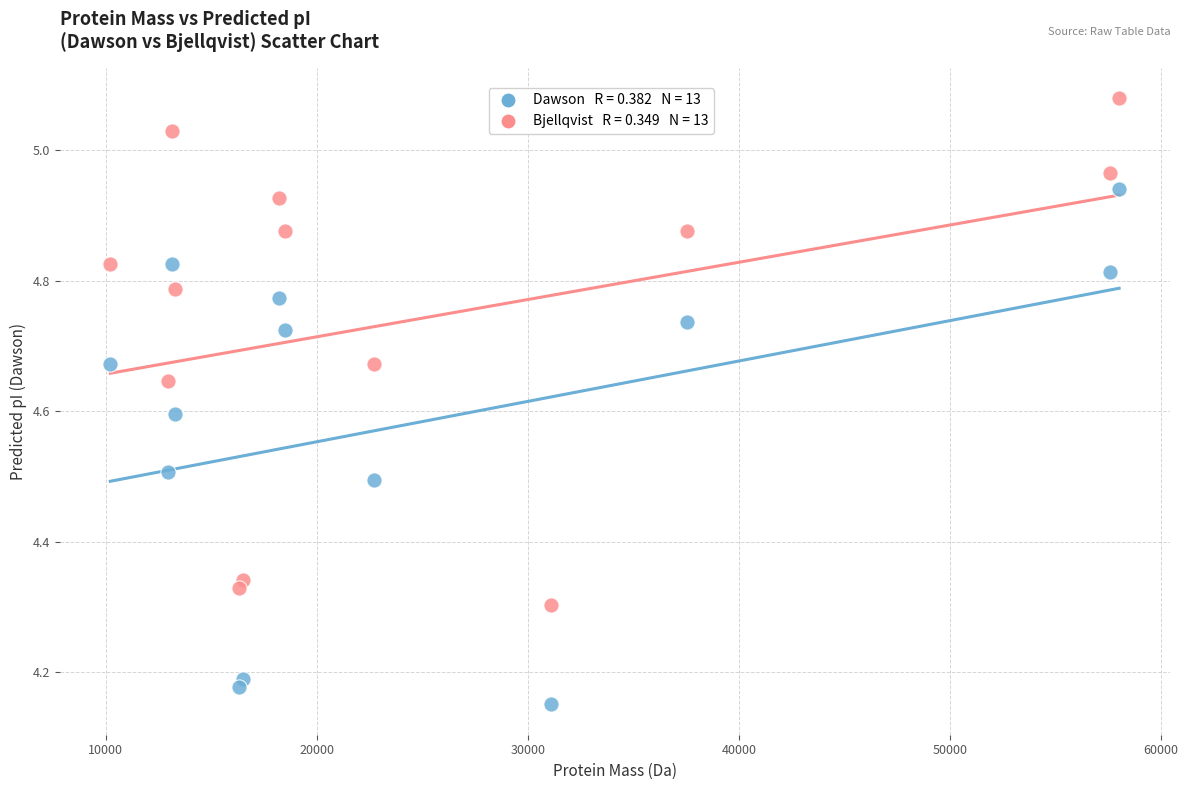

Across all data points, what is the range of X values (max minus min)?

47786.0